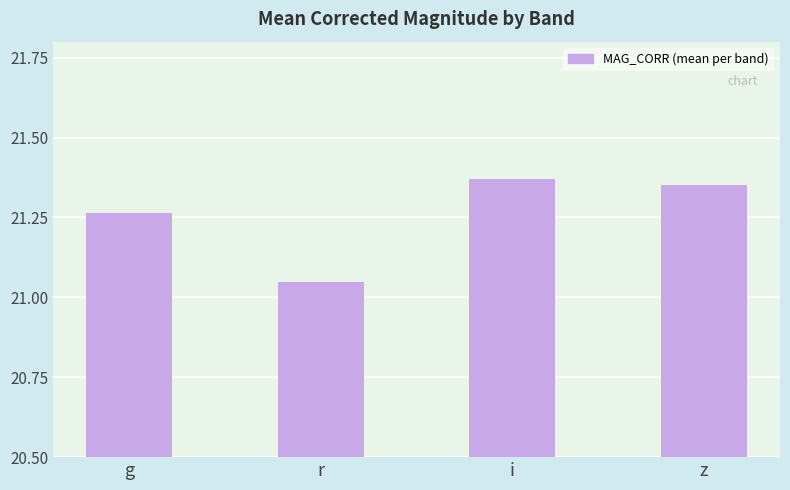

At which category does the chart reach its minimum across all series?

r